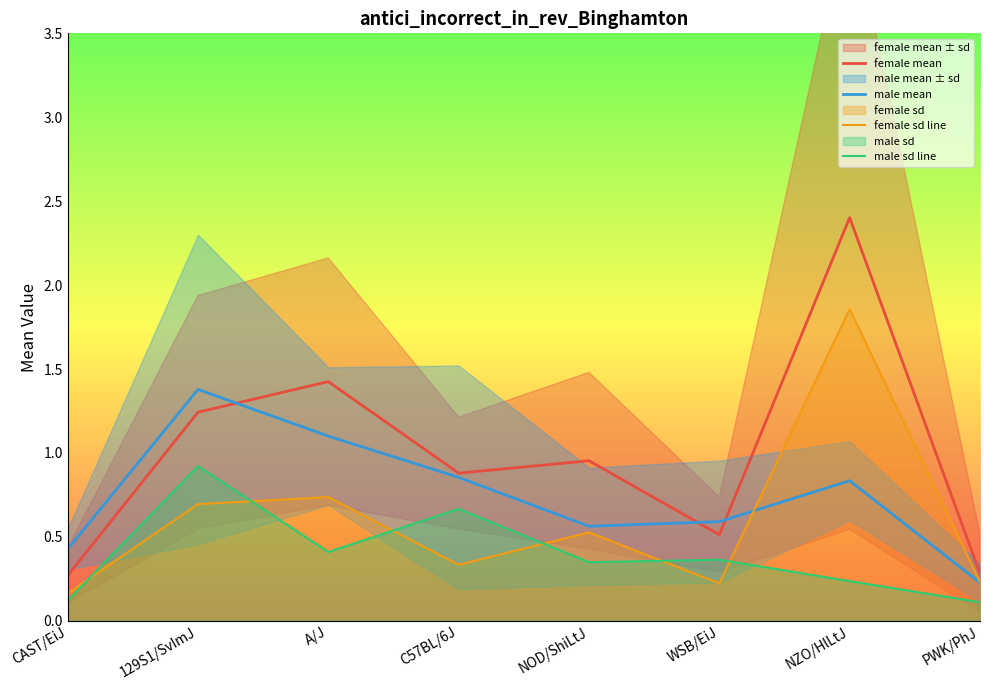

Which series has the largest total across all categories?

female mean